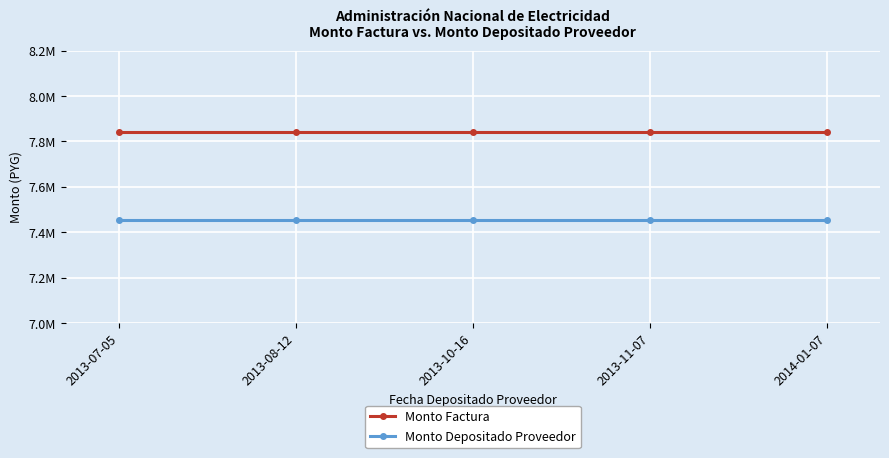

What is the label of the 2nd point from the left?

2013-08-12